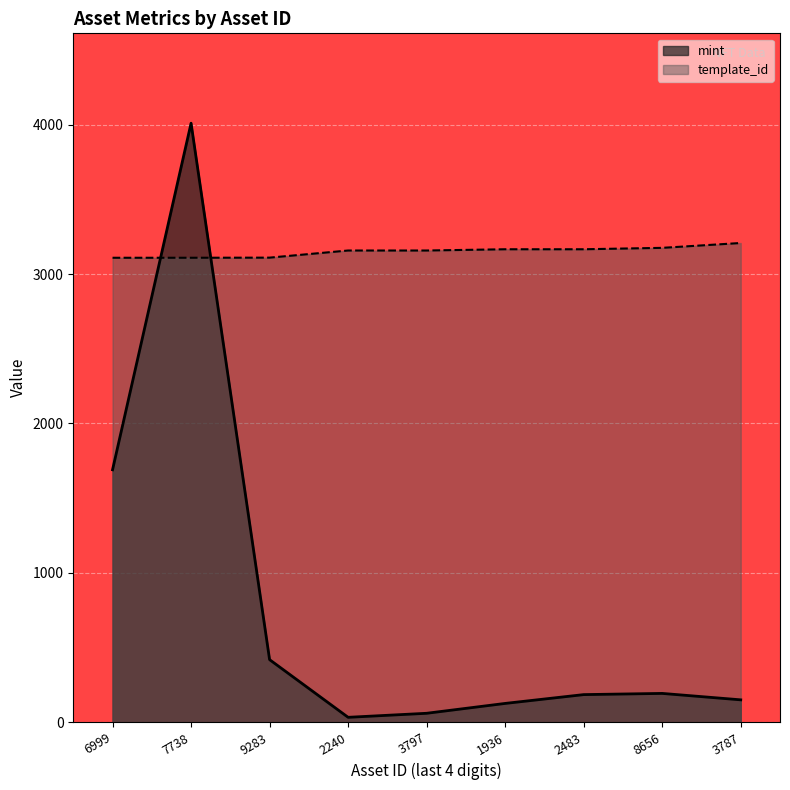

How many data points in mint are less than 185?

4